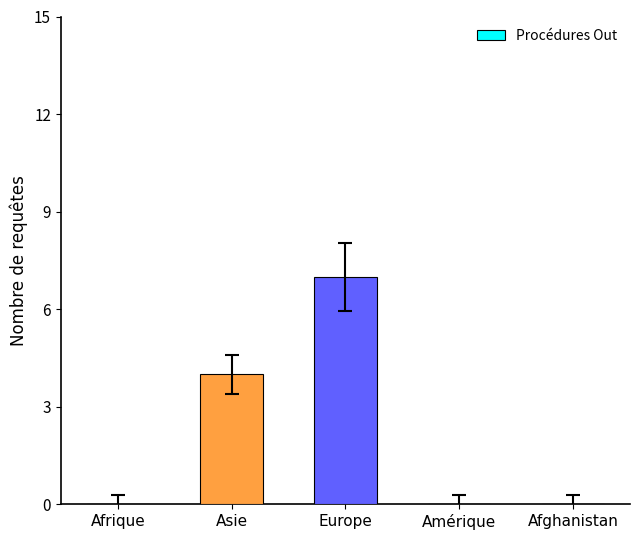

How many series are shown in this chart?

1